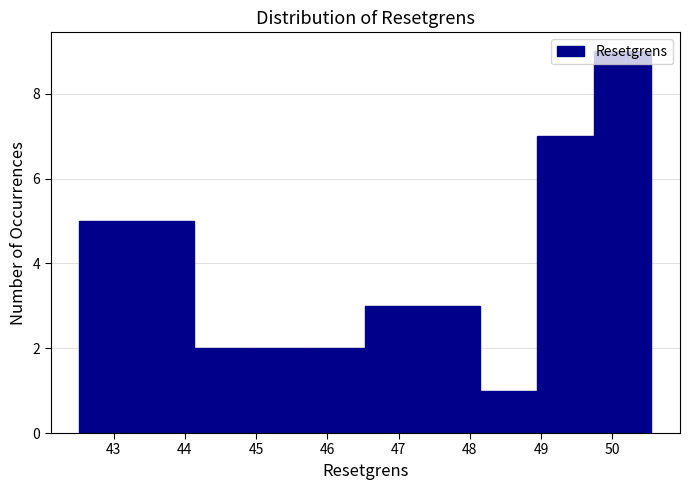

Over which range of the x-axis is the bar tallest?

49.7 to 50.6